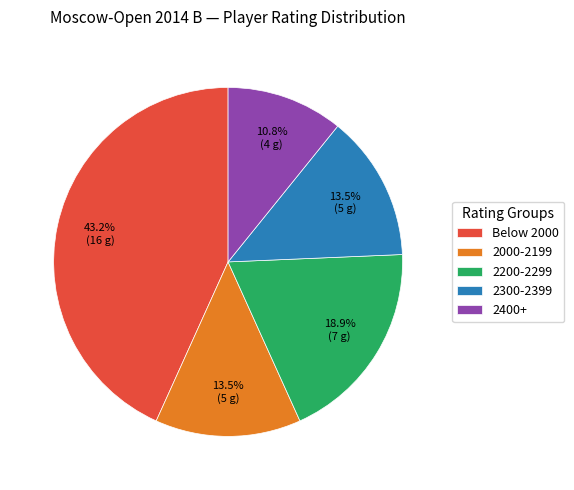

How many segments does this pie chart have?

5